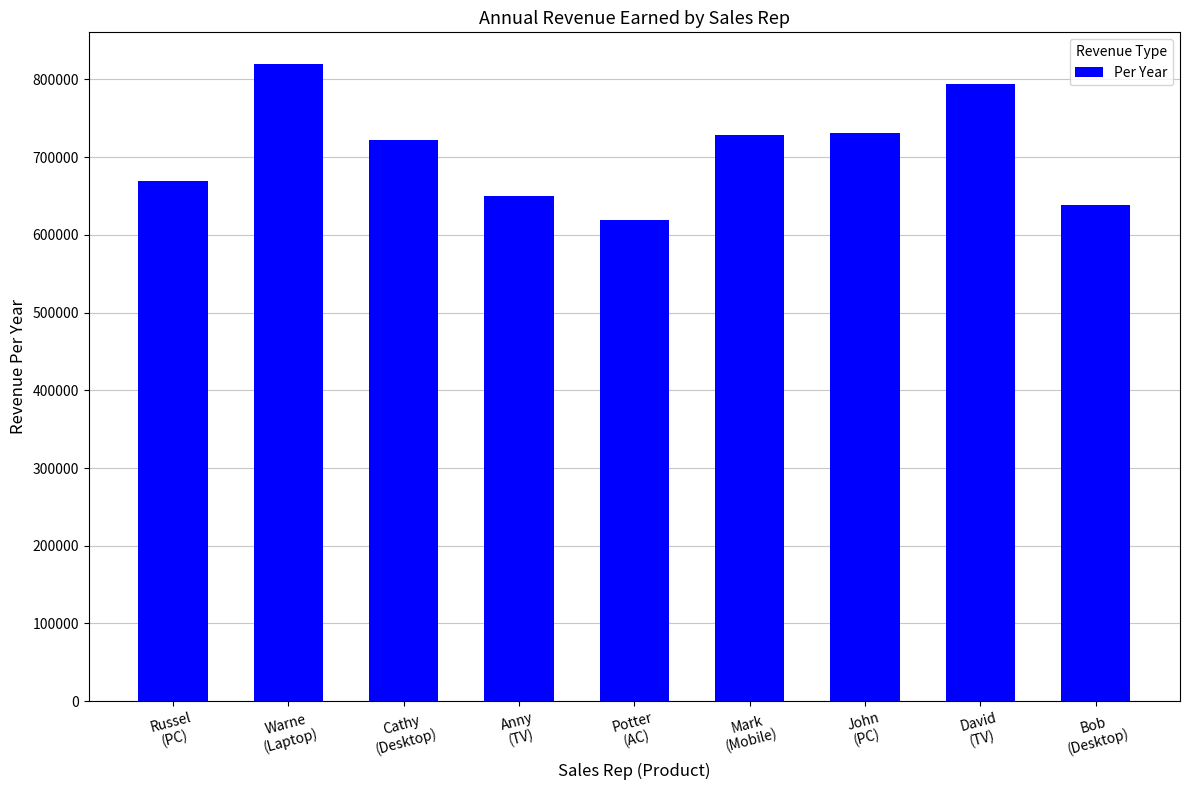

Does the chart contain stacked bars?

No